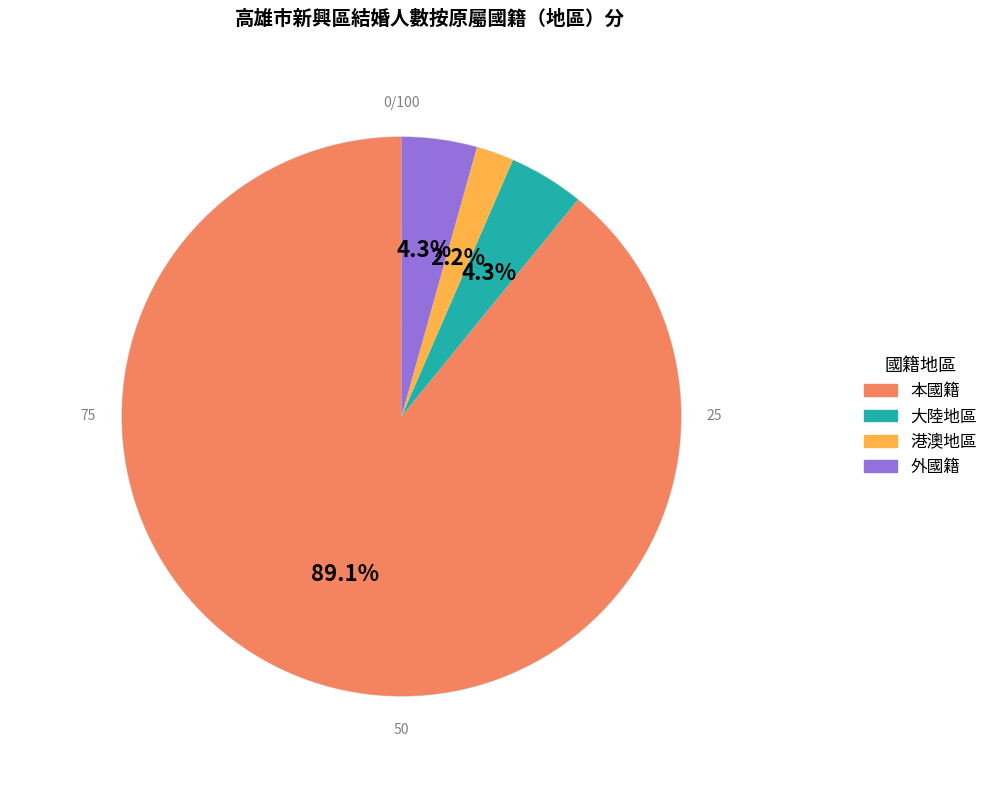

True or false: 外國籍 accounts for 4% of the total.

True